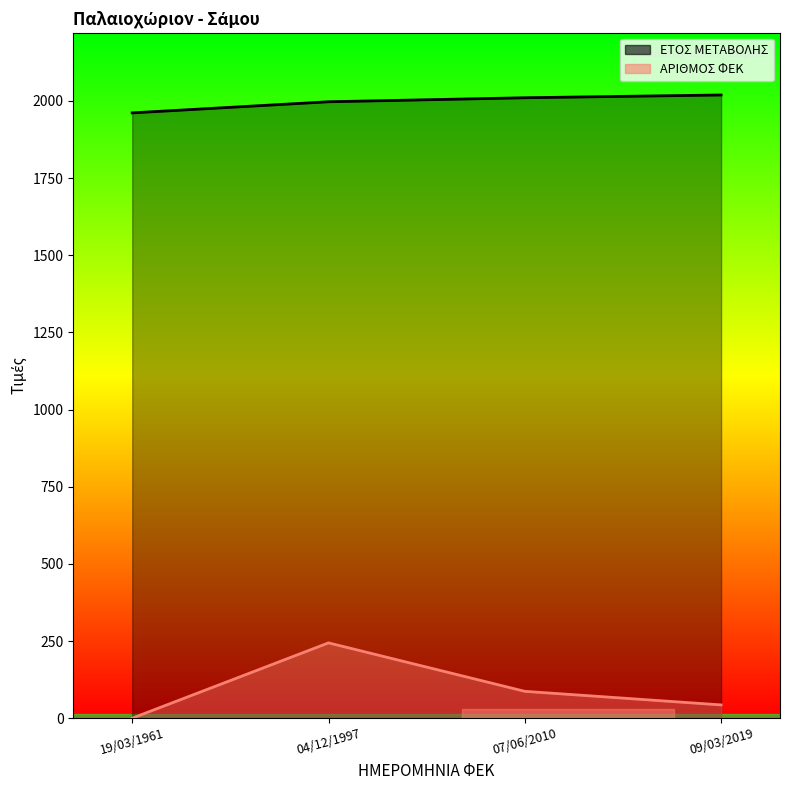

Where does the ΑΡΙΘΜΟΣ ΦΕΚ series first go above 87?

04/12/1997